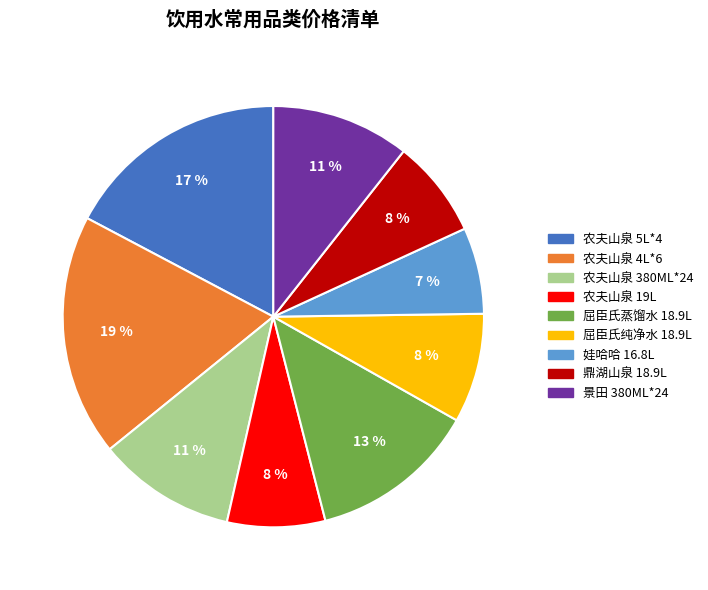

To the nearest percent, what is the difference between the 农夫山泉 5L*4 and 屈臣氏蒸馏水 18.9L slice percentages?

4%